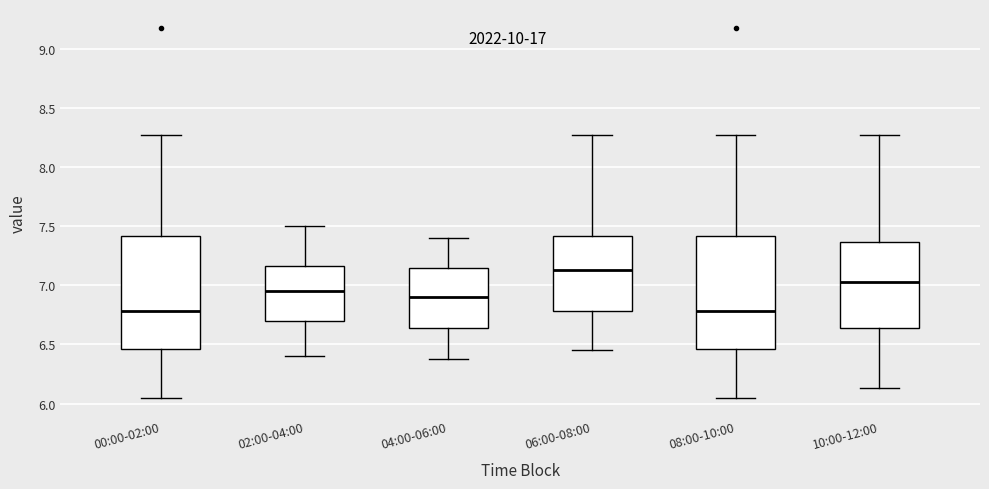

Which box's median line is the highest?

06:00-08:00